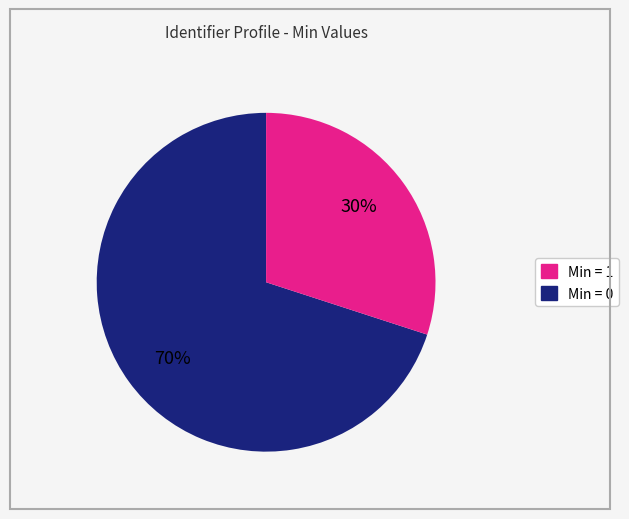

Does any single category account for the majority?

Yes